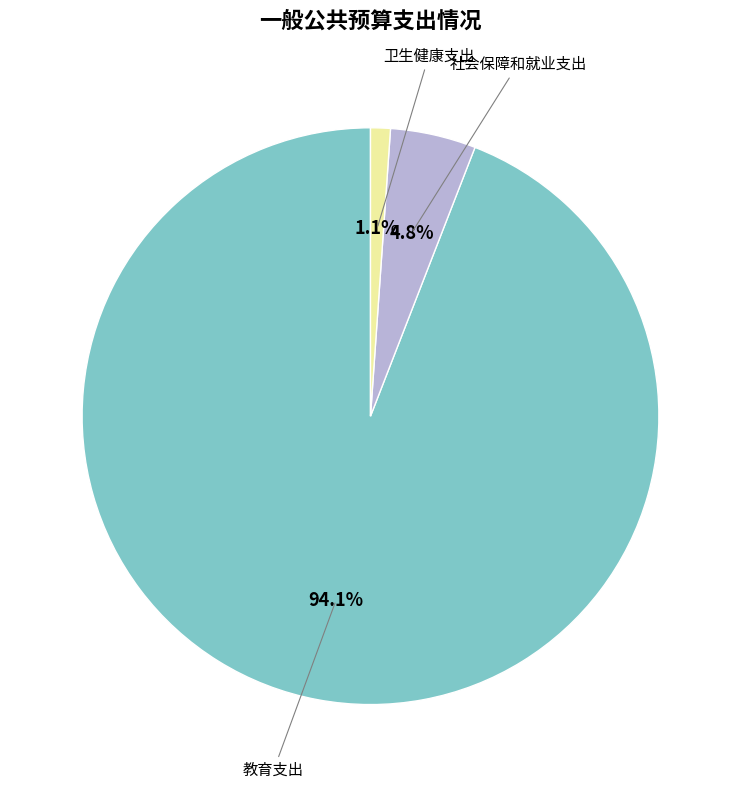

Does 教育支出 account for over 50% of the chart?

Yes